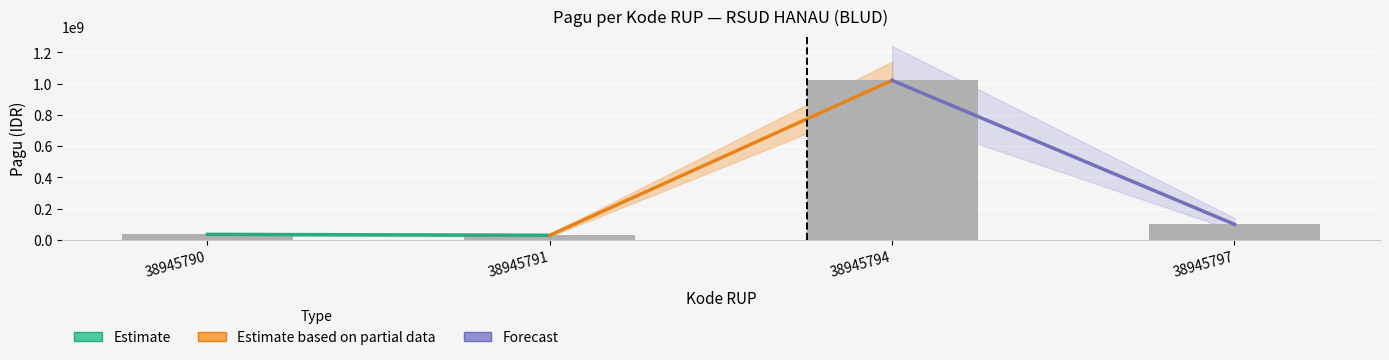

How many data points are less than 100000000?

2